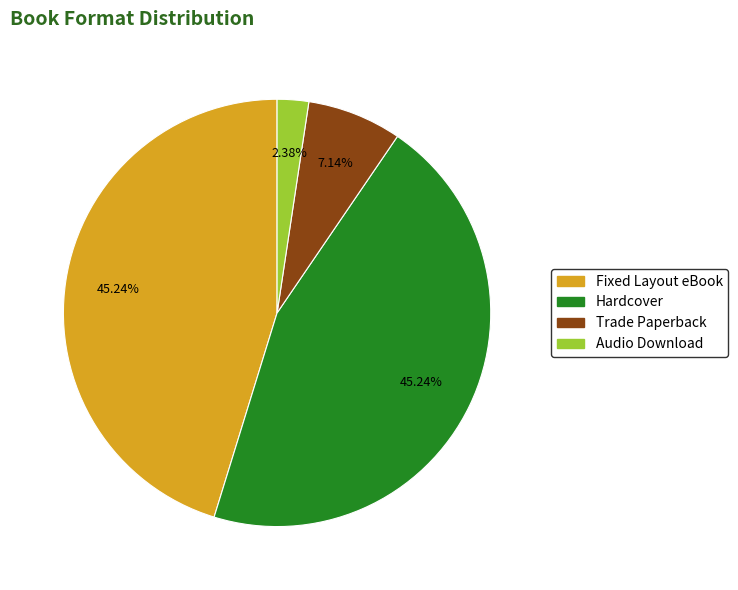

True or false: Hardcover accounts for 38% of the total.

False